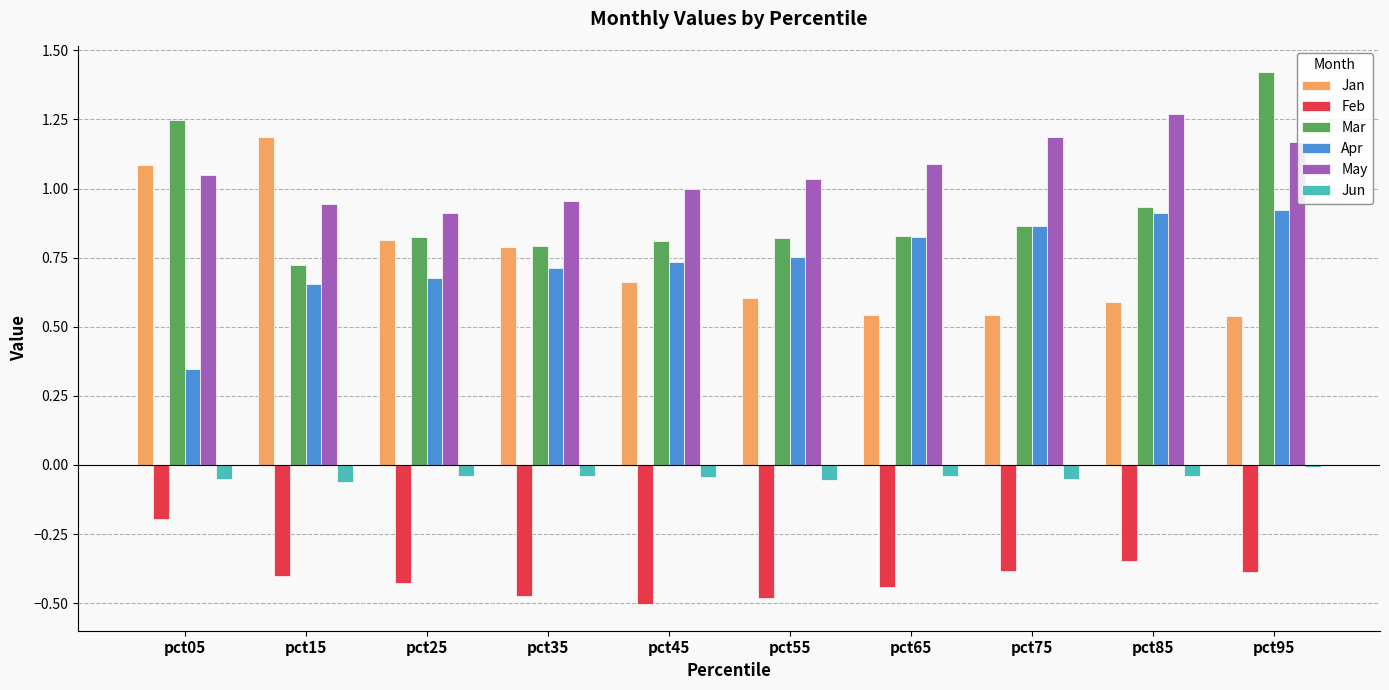

Which label corresponds to the largest value in the chart?

pct95